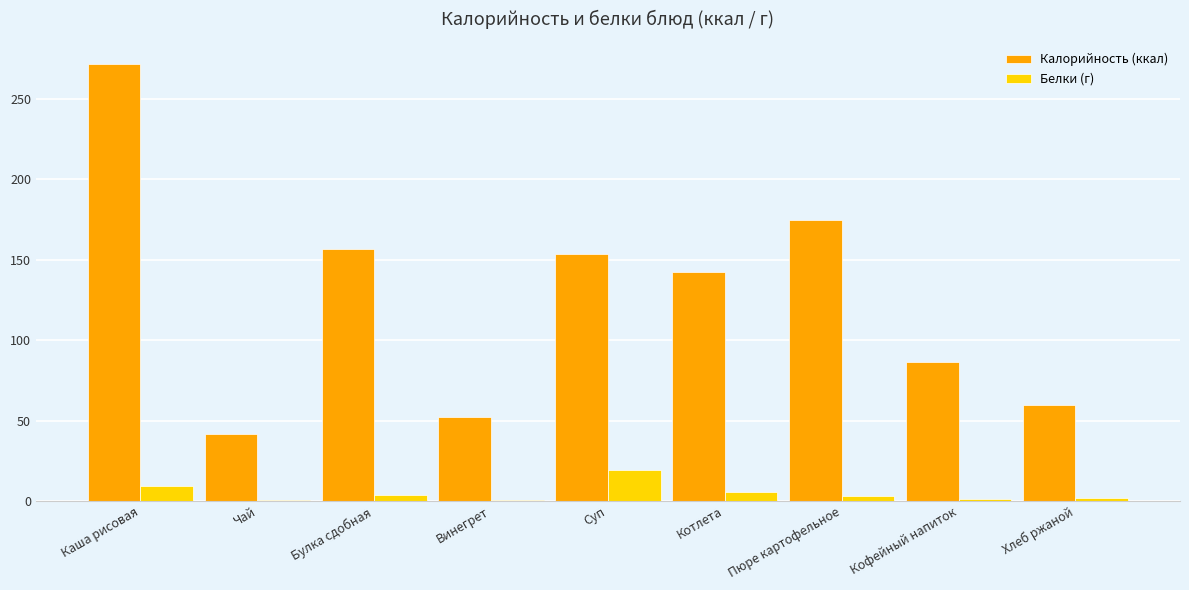

Is it true that Калорийность (ккал) equals 86.4 at Пюре картофельное?

False